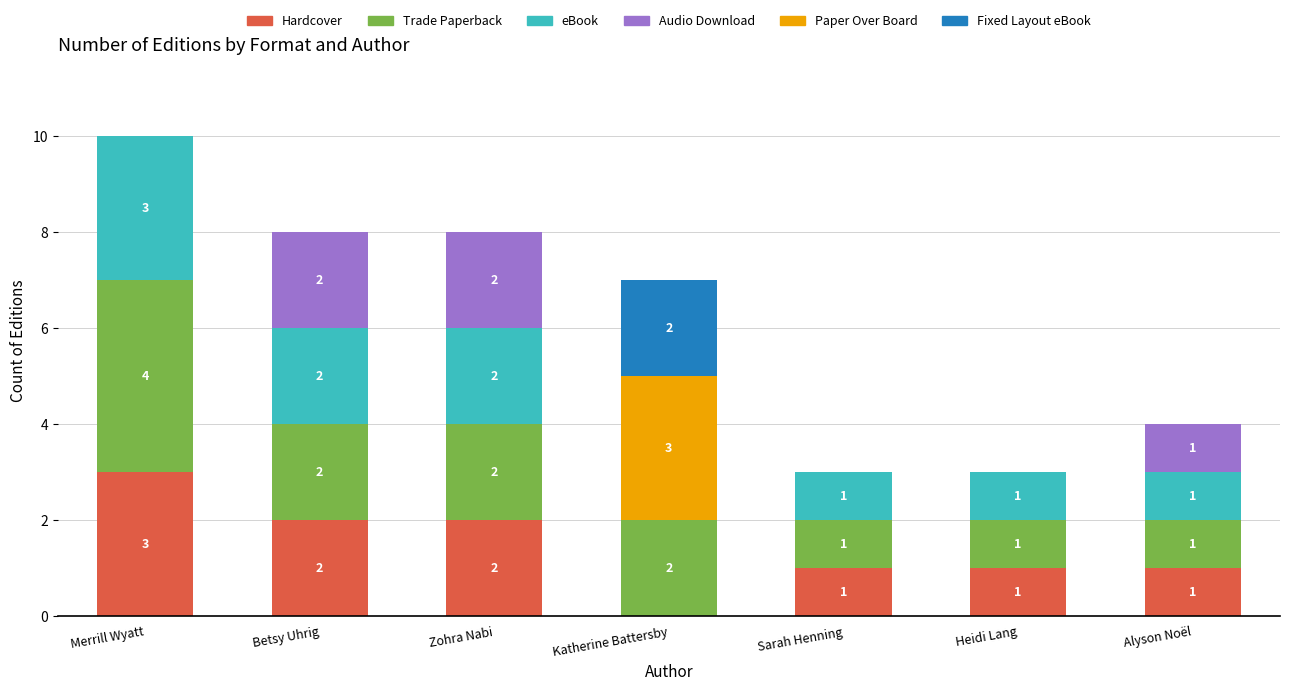

Is it true that Hardcover equals 4 at Merrill Wyatt?

False